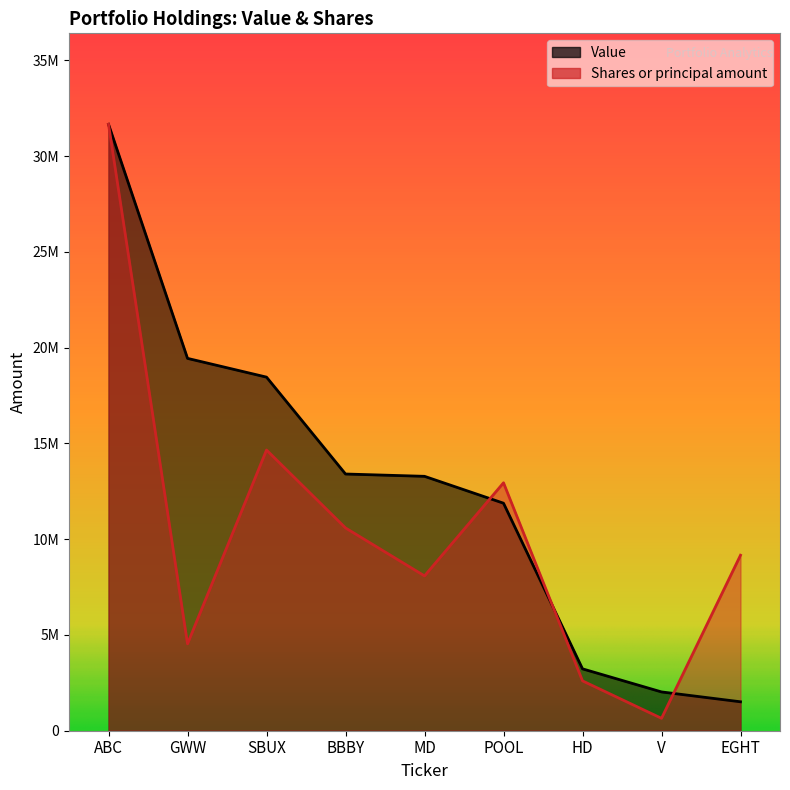

What value does the Value series have at EGHT?

1511000.0